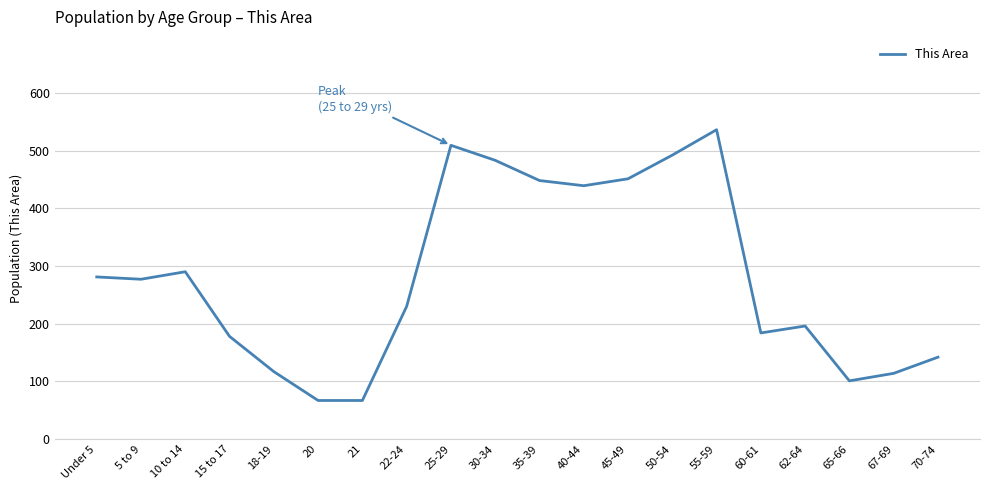

True or false: the data shows 136 at 65-66.

False